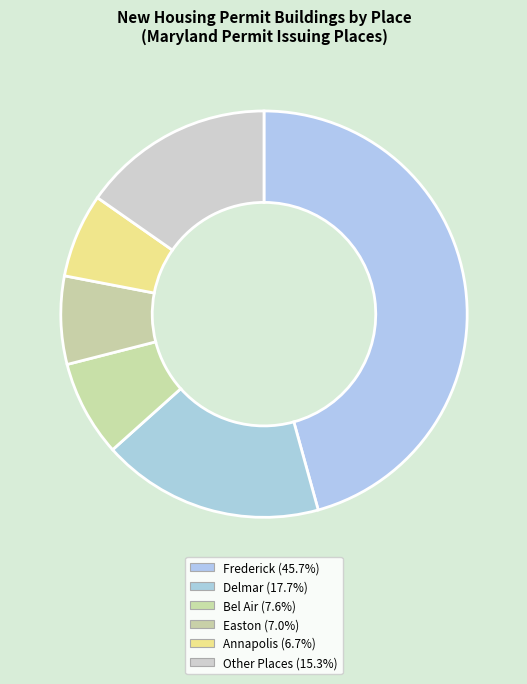

How many slices are in this pie chart?

6